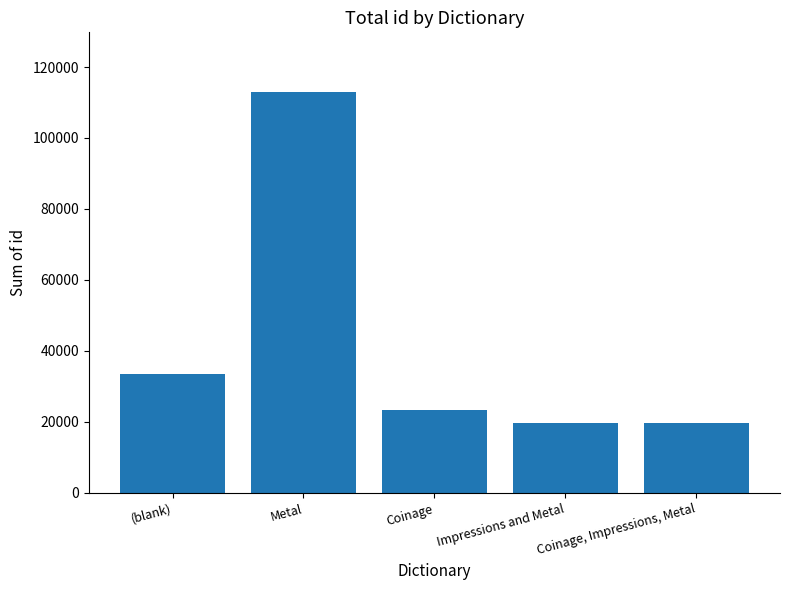

What is the greatest value displayed?

112843